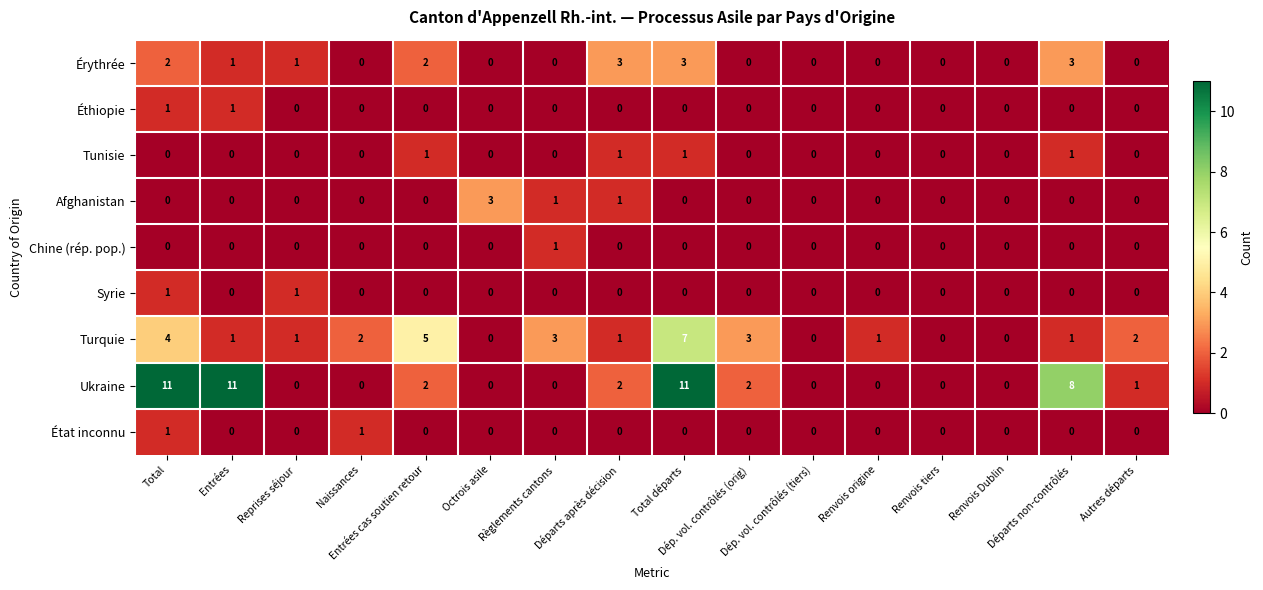

Which series has the widest spread of values?

Ukraine